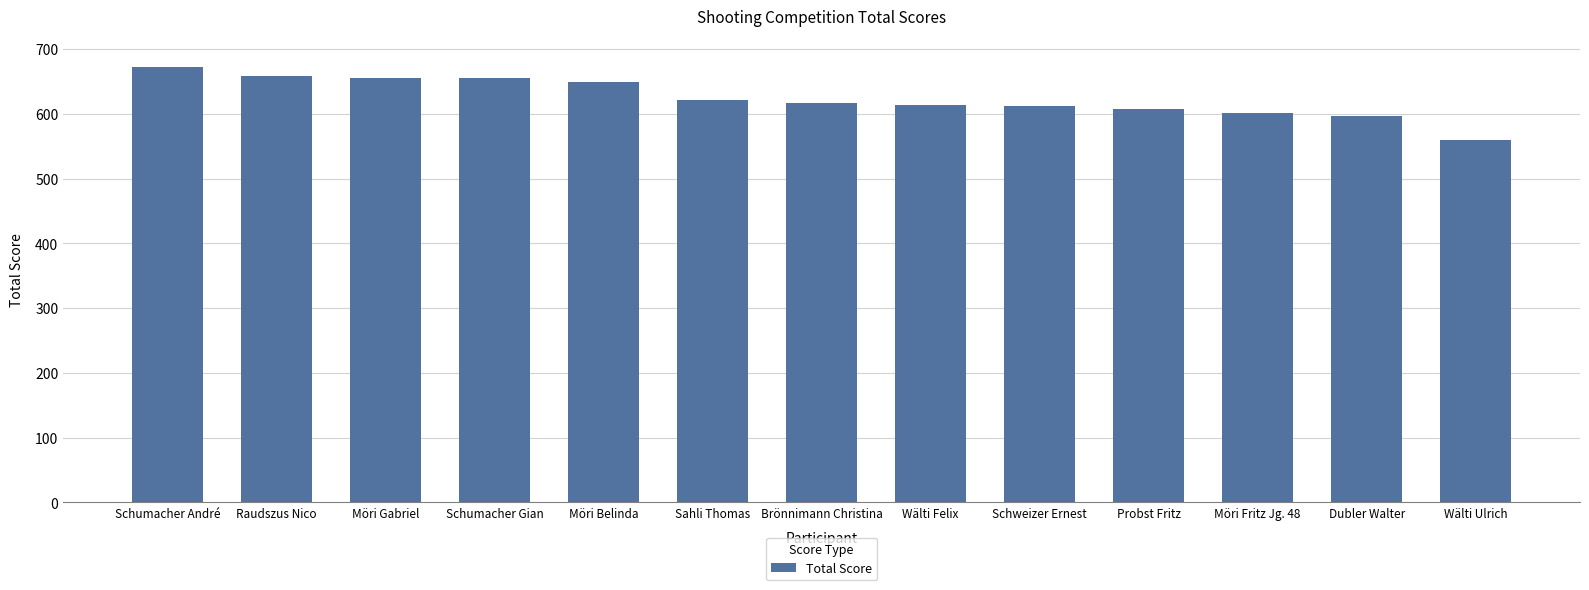

What is the greatest value displayed?

672